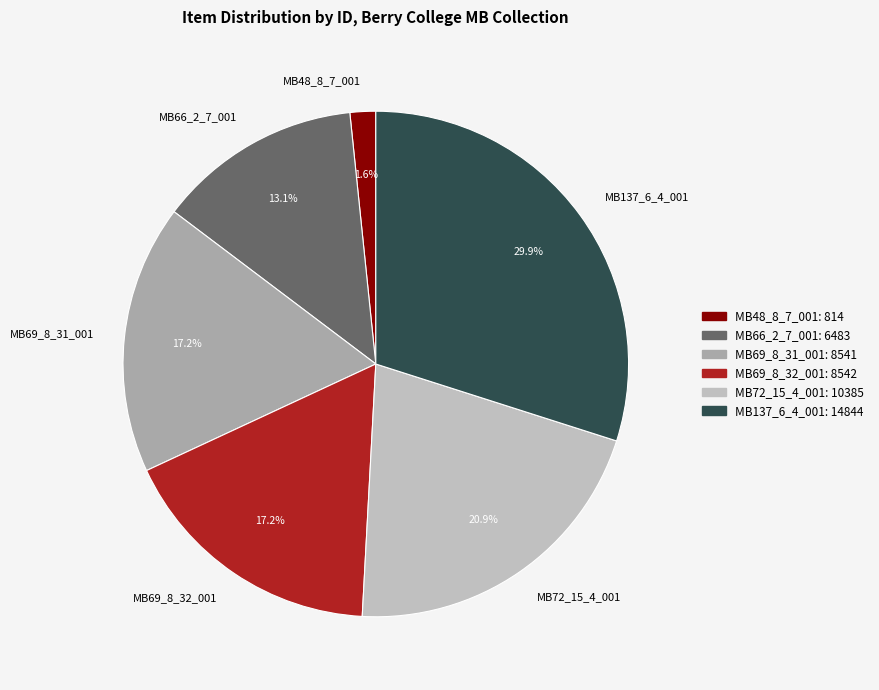

Which has a higher value, MB69_8_31_001 or MB66_2_7_001?

MB69_8_31_001